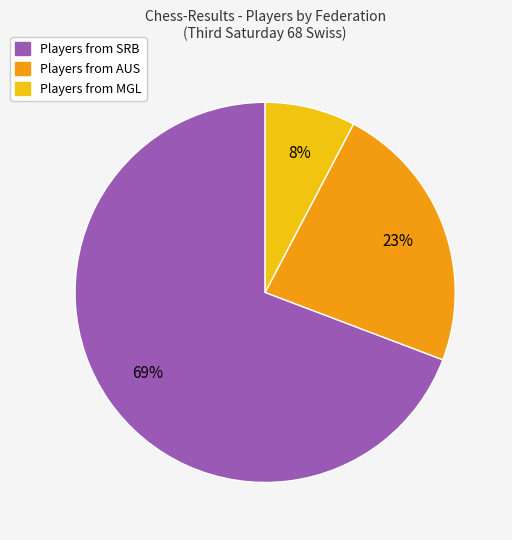

To the nearest percent, what is the average slice percentage?

33%